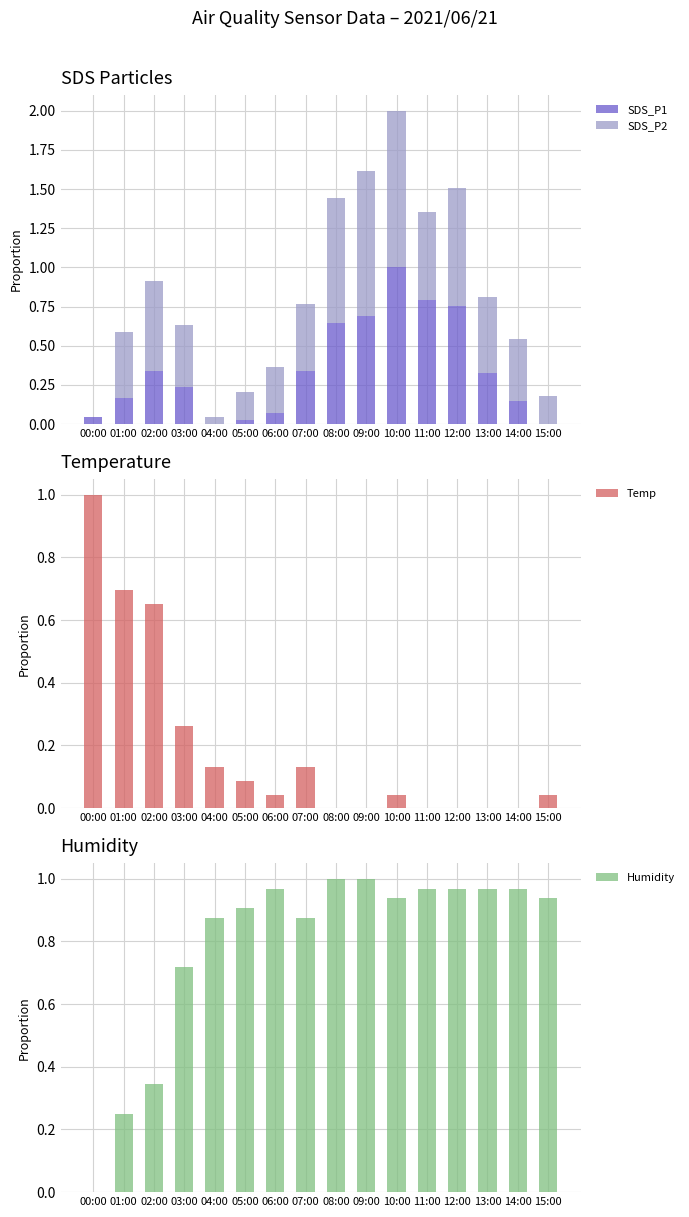

What is the approximate value of SDS_P1 at 10:00?

1.0